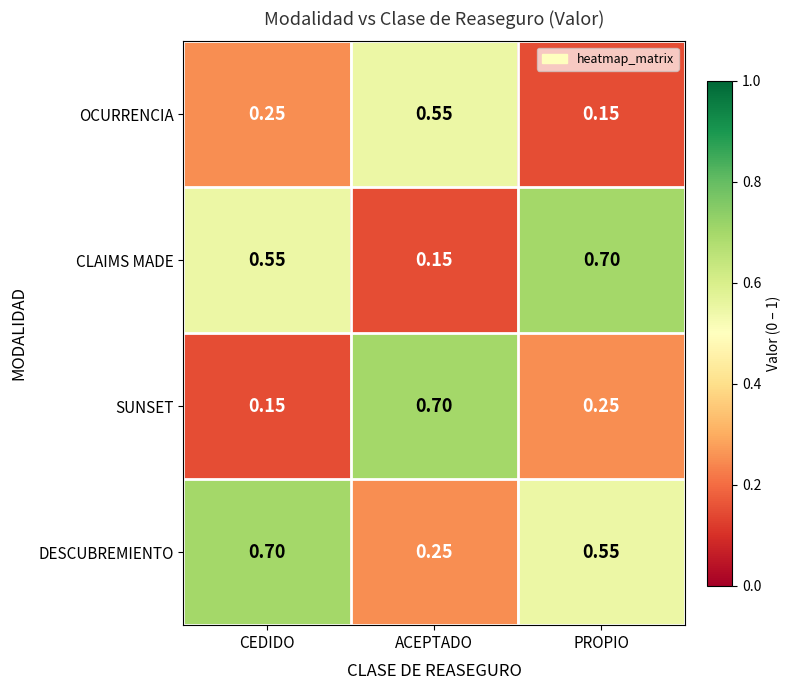

Which series changed the most between CEDIDO and ACEPTADO?

SUNSET